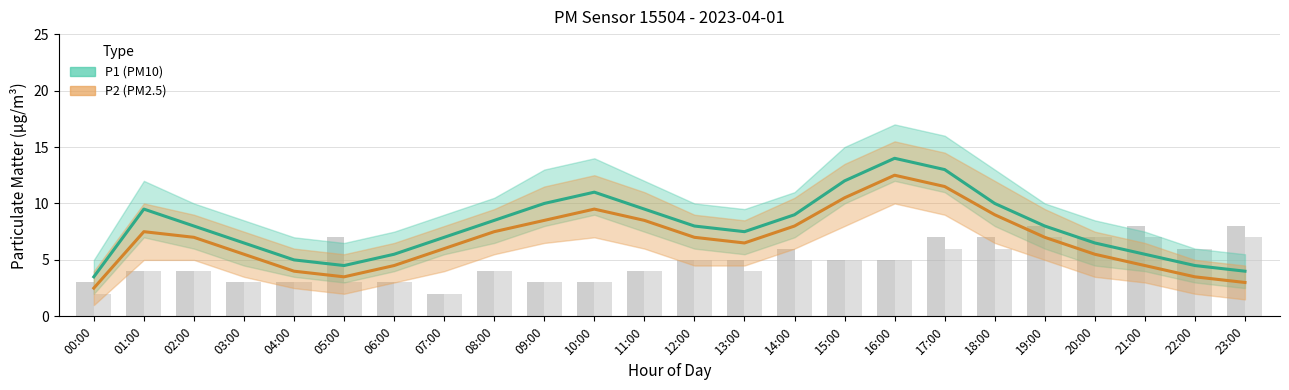

What position from the right is 01:00?

23